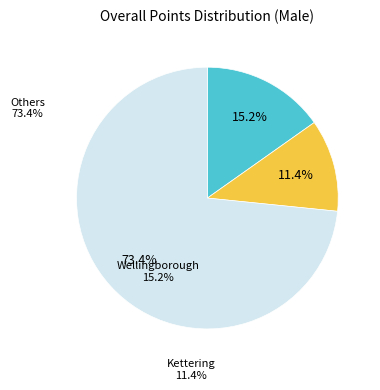

Is there any slice that represents more than half of the pie?

Yes